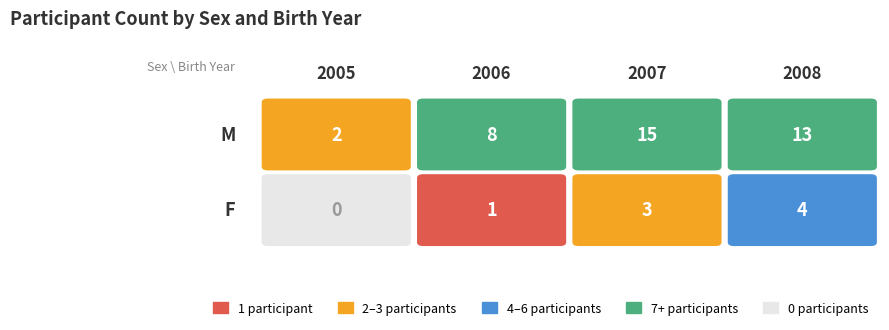

At which label is M closest to 8?

2006